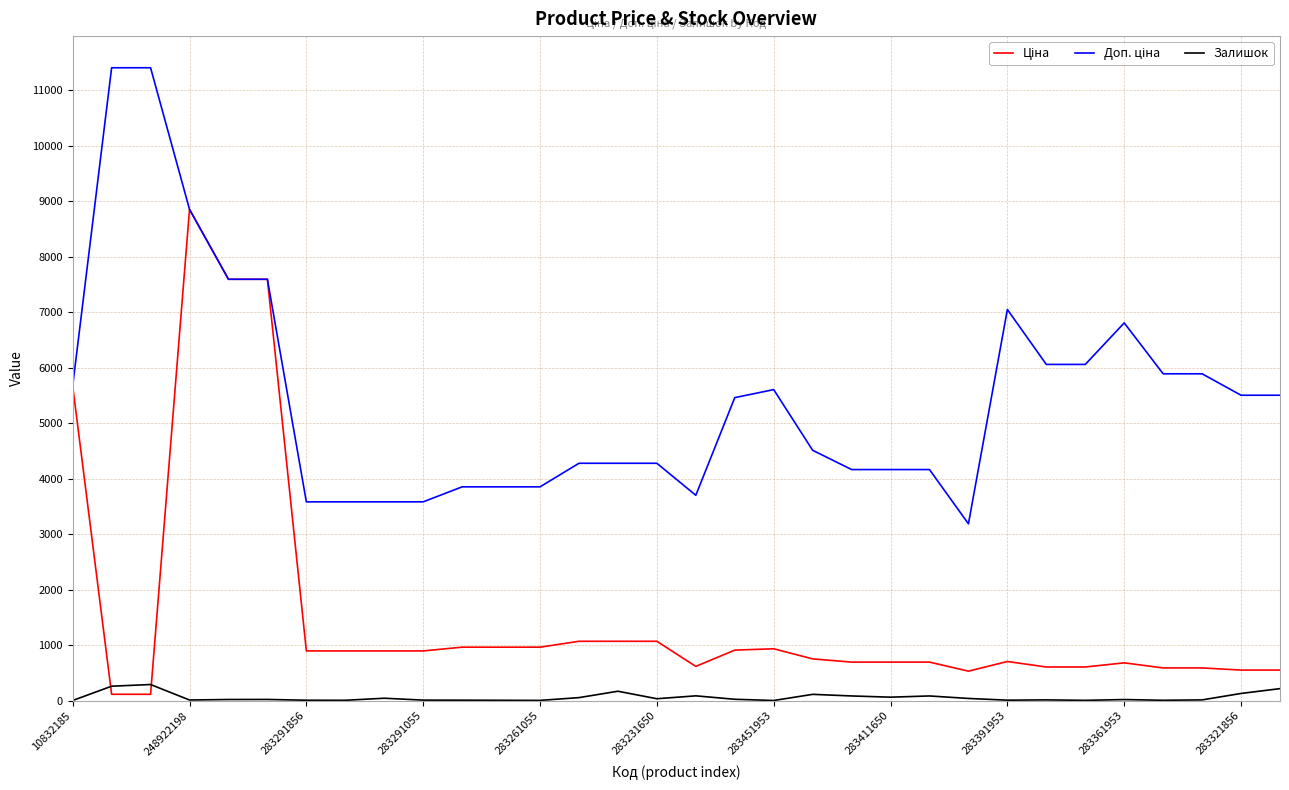

What is the maximum value shown in the chart?

11410.0